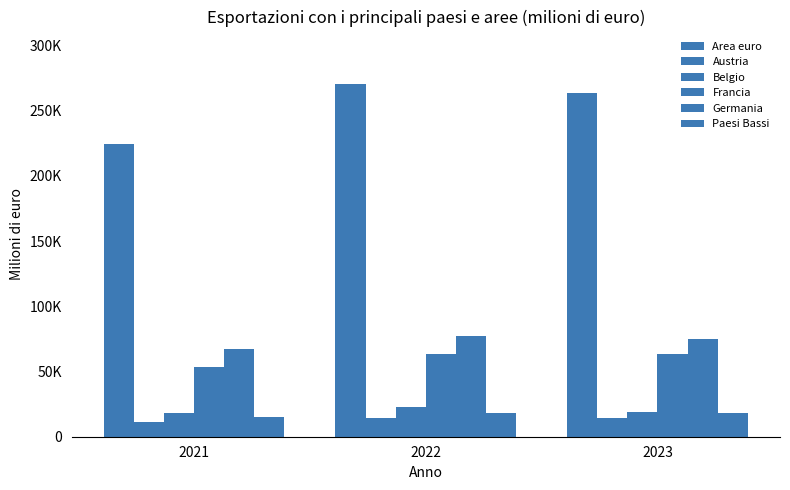

Reading left to right, what are all the values shown in this chart?

Area euro: 224432.2	270239.0	263846.2
Austria: 11599.4	14483.1	14098.5
Belgio: 18066.6	22896.4	19308.0
Francia: 53455.7	63109.4	63358.6
Germania: 67438.2	77461.9	74652.3
Paesi Bassi: 15238.5	18561.7	18508.1